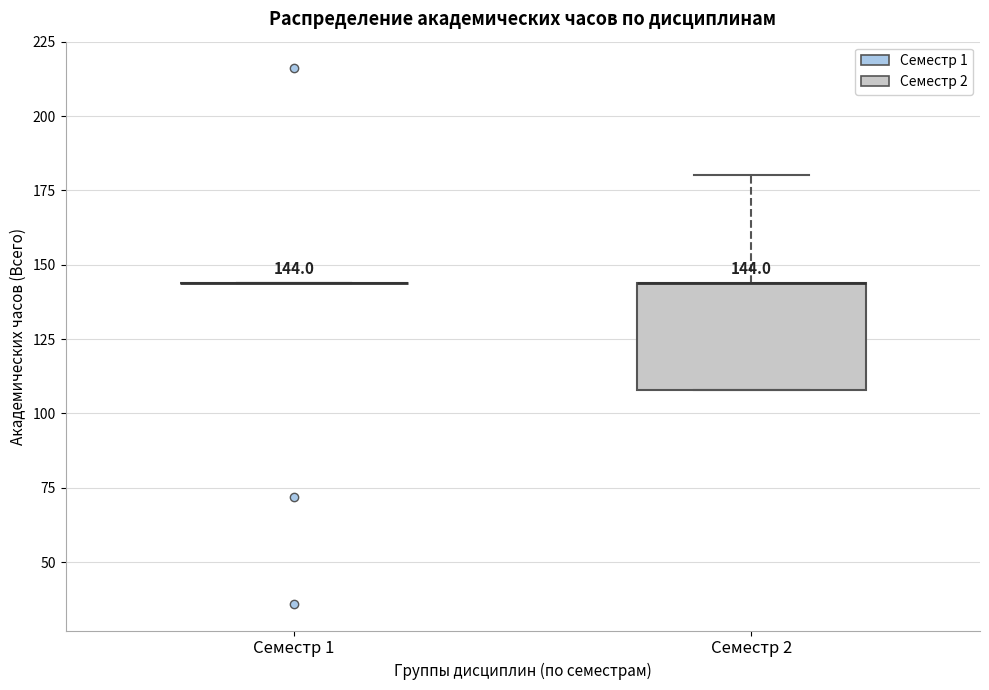

Which box is the tallest, from its lower edge to its upper edge?

Семестр 2